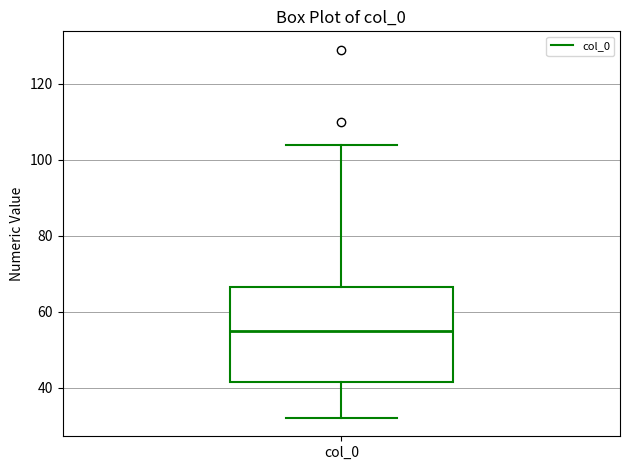

Read this box plot against the y-axis: the position of the median line, the range covered by the box, and the ends of both whiskers. The values are not printed on the chart, so give them approximately, as read against the axis.

median 56, box 42 to 66, whiskers 32 to 104